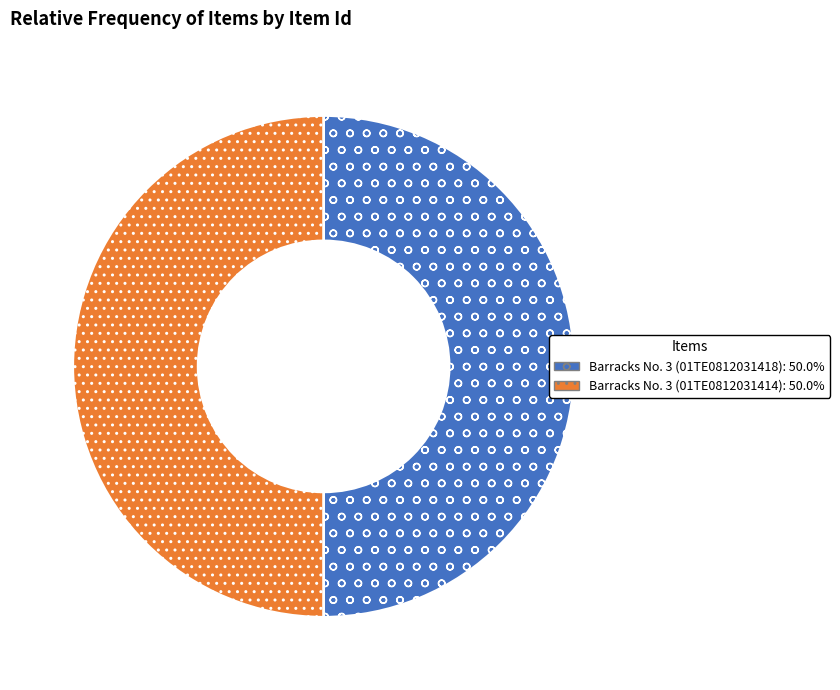

What is the ratio of the value at Barracks No. 3 (01TE0812031418) to the value at Barracks No. 3 (01TE0812031414)?

1.0